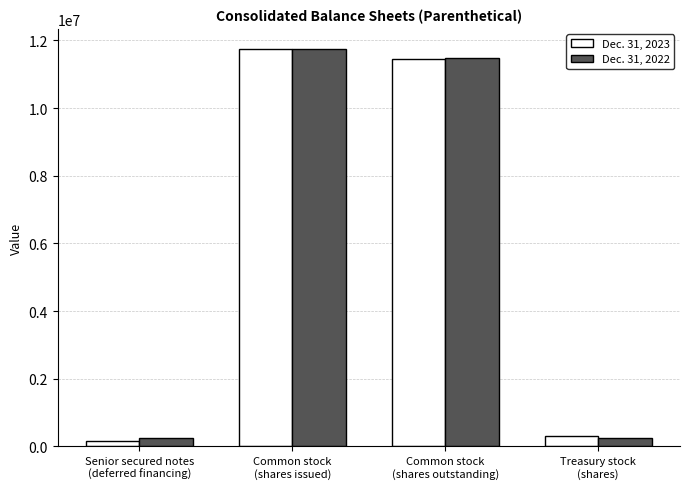

Rank the series by their average value, from lowest to highest.

Dec. 31, 2023, Dec. 31, 2022